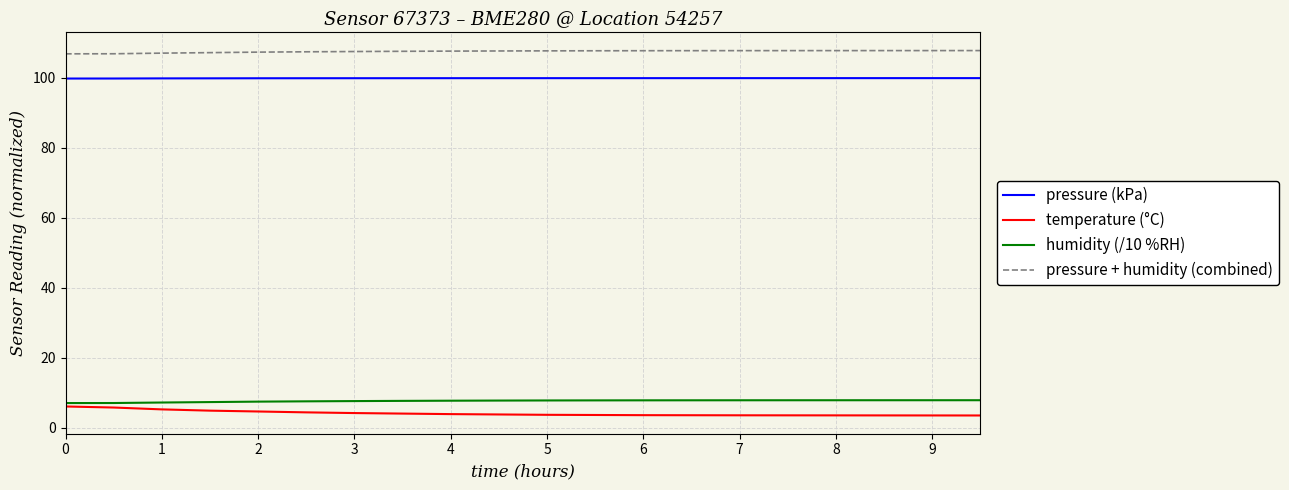

What is the smallest value displayed?

3.5